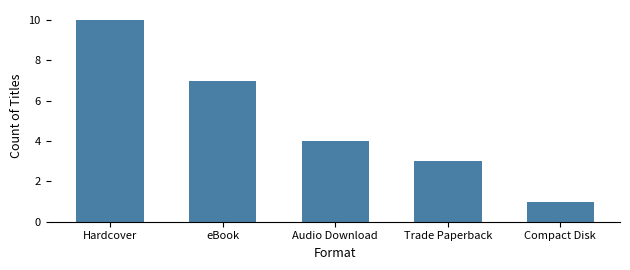

Reading left to right, what are all the values shown in this chart?

Hardcover=10	eBook=7	Audio Download=4	Trade Paperback=3	Compact Disk=1